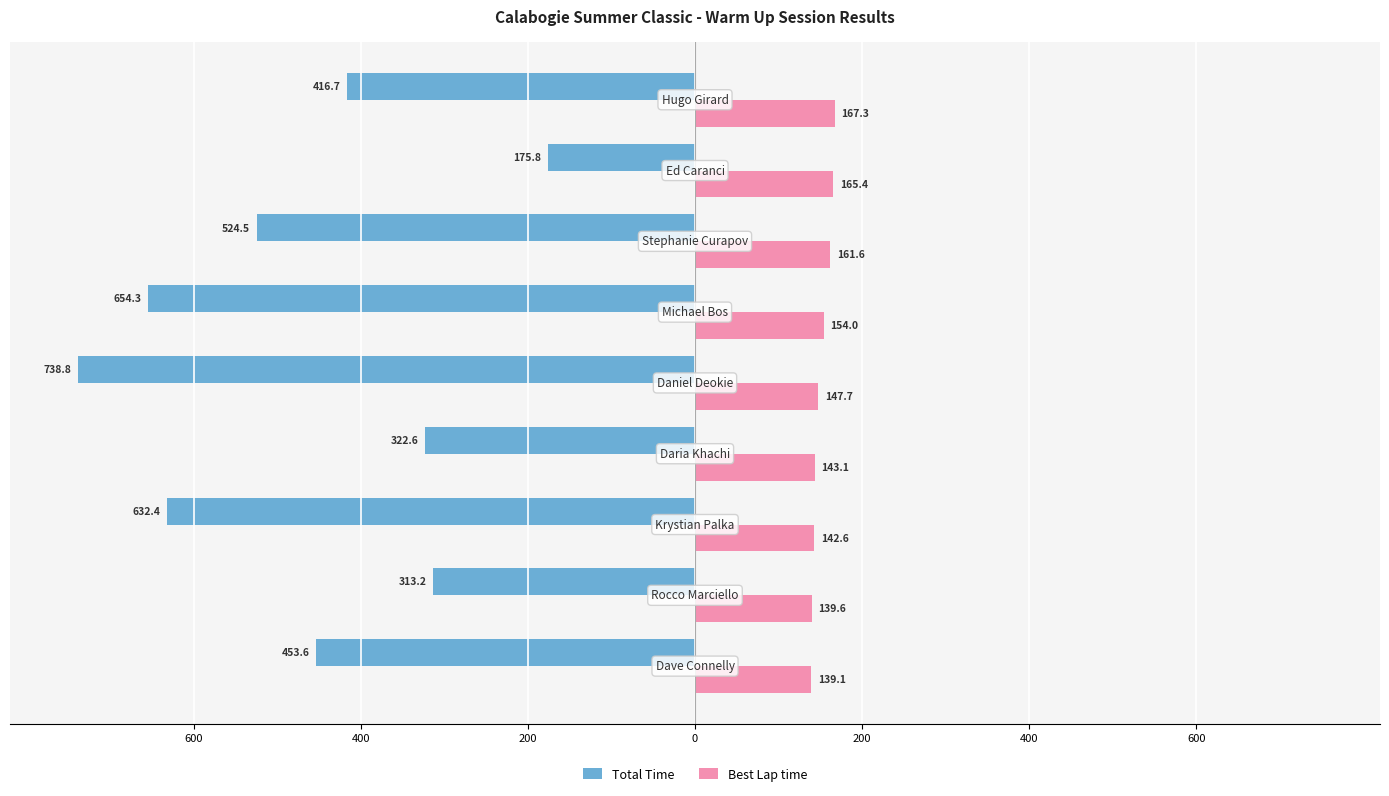

What are all the series names shown in the legend?

Total Time, Best Lap time